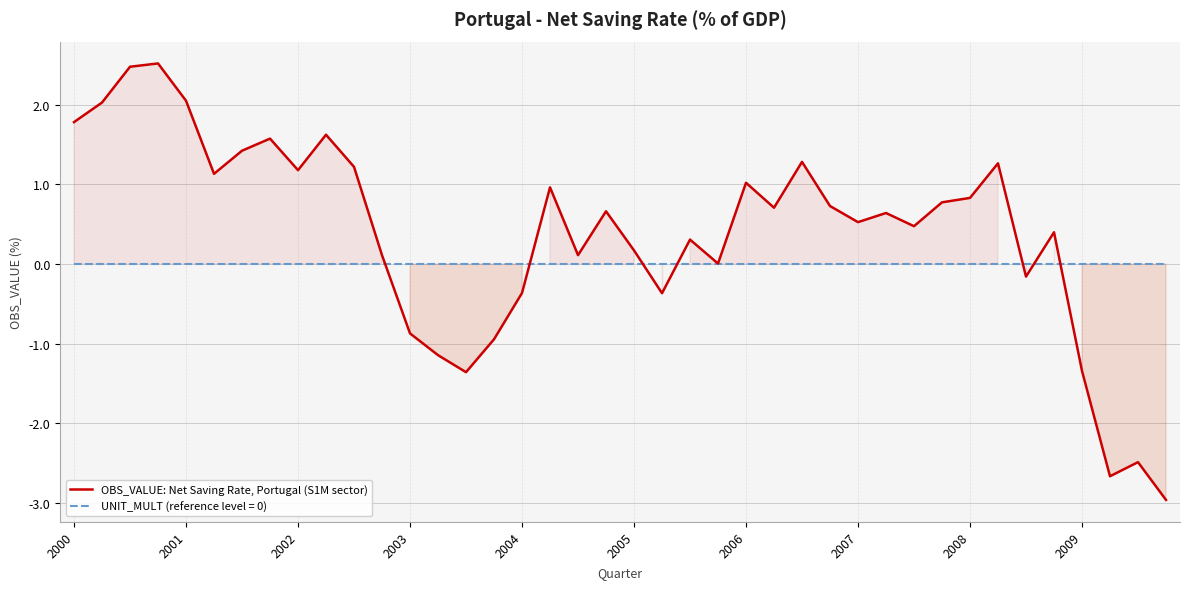

Is it true that OBS_VALUE: Net Saving Rate, Portugal (S1M sector) equals 1.0 at 2006?

True